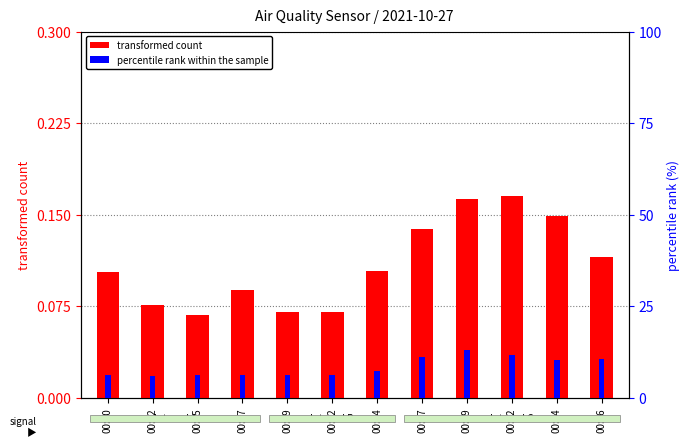

True or false: percentile rank within the sample has a value of 7.9 at 00:19.

False